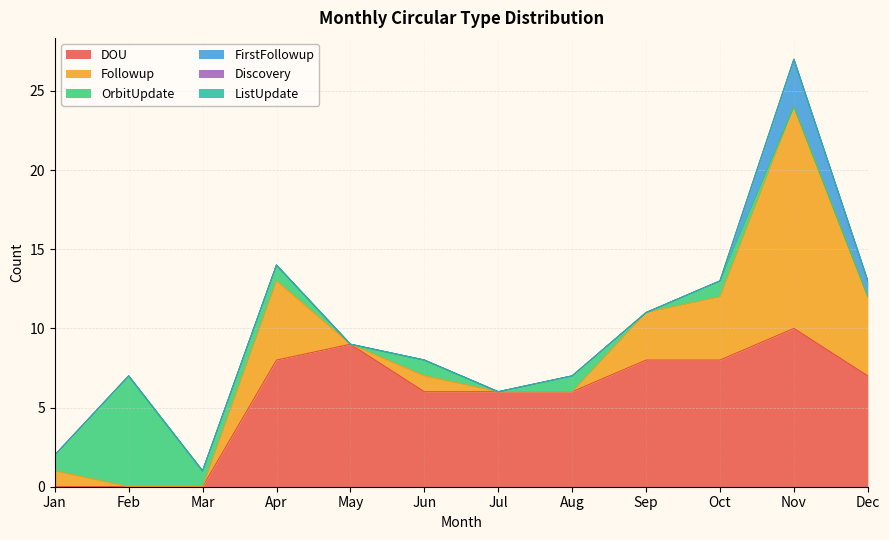

What is the spread (max minus min) of values at Jan?

1